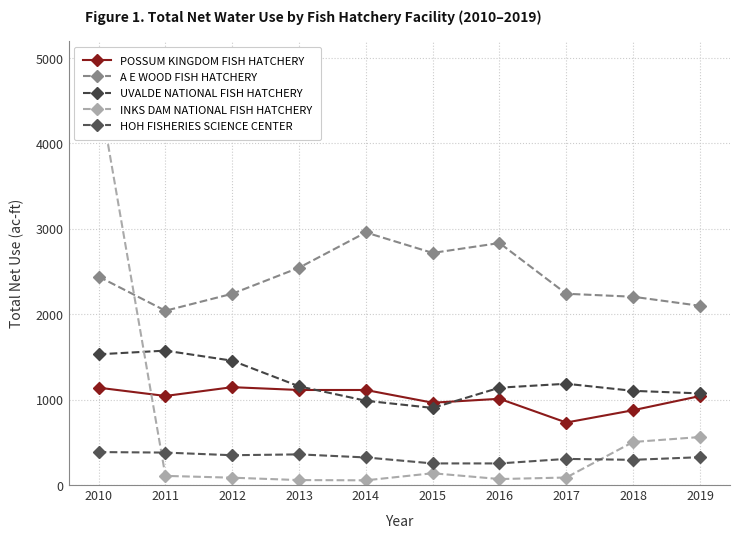

Rank the series at 2017 from lowest to highest value.

INKS DAM NATIONAL FISH HATCHERY, HOH FISHERIES SCIENCE CENTER, POSSUM KINGDOM FISH HATCHERY, UVALDE NATIONAL FISH HATCHERY, A E WOOD FISH HATCHERY